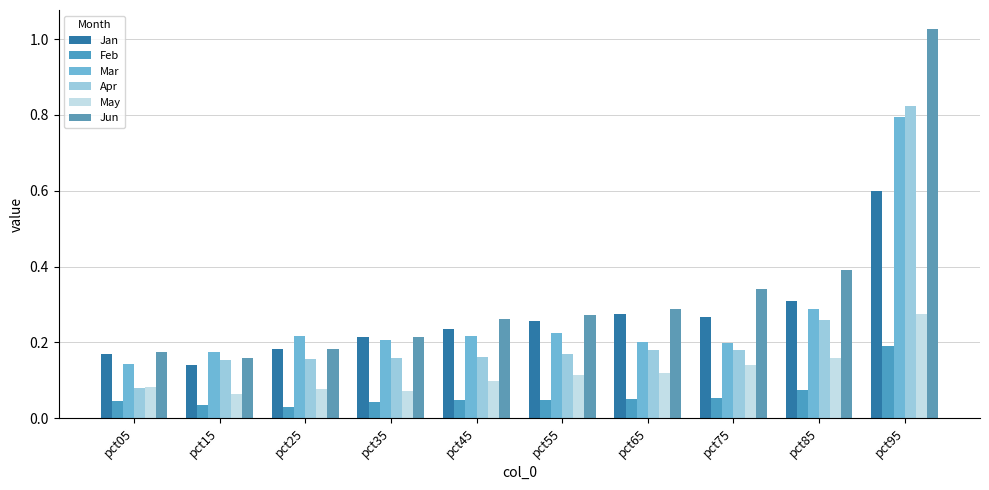

What are all the series names shown in the legend?

Jan, Feb, Mar, Apr, May, Jun